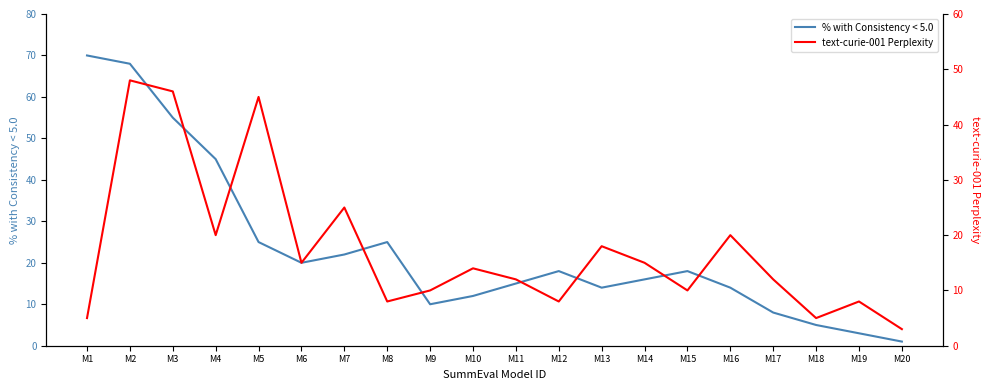

Where does the % with Consistency < 5.0 series first go above 18?

M1